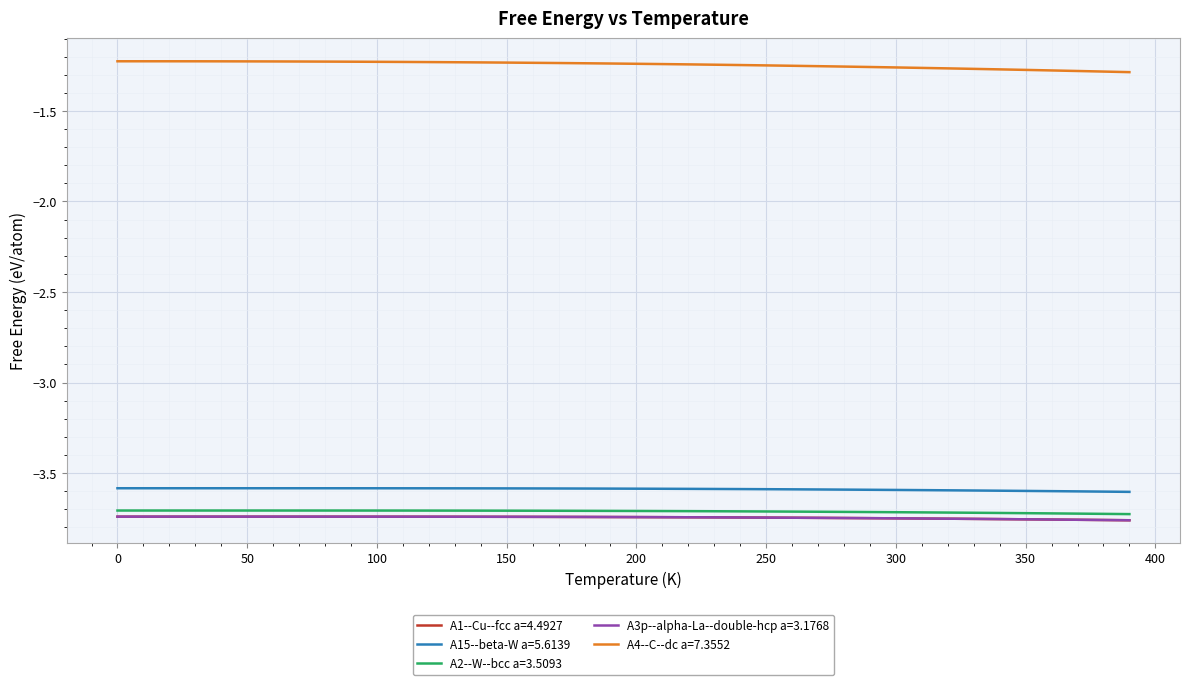

Which series has the largest total across all categories?

A4--C--dc a=7.3552